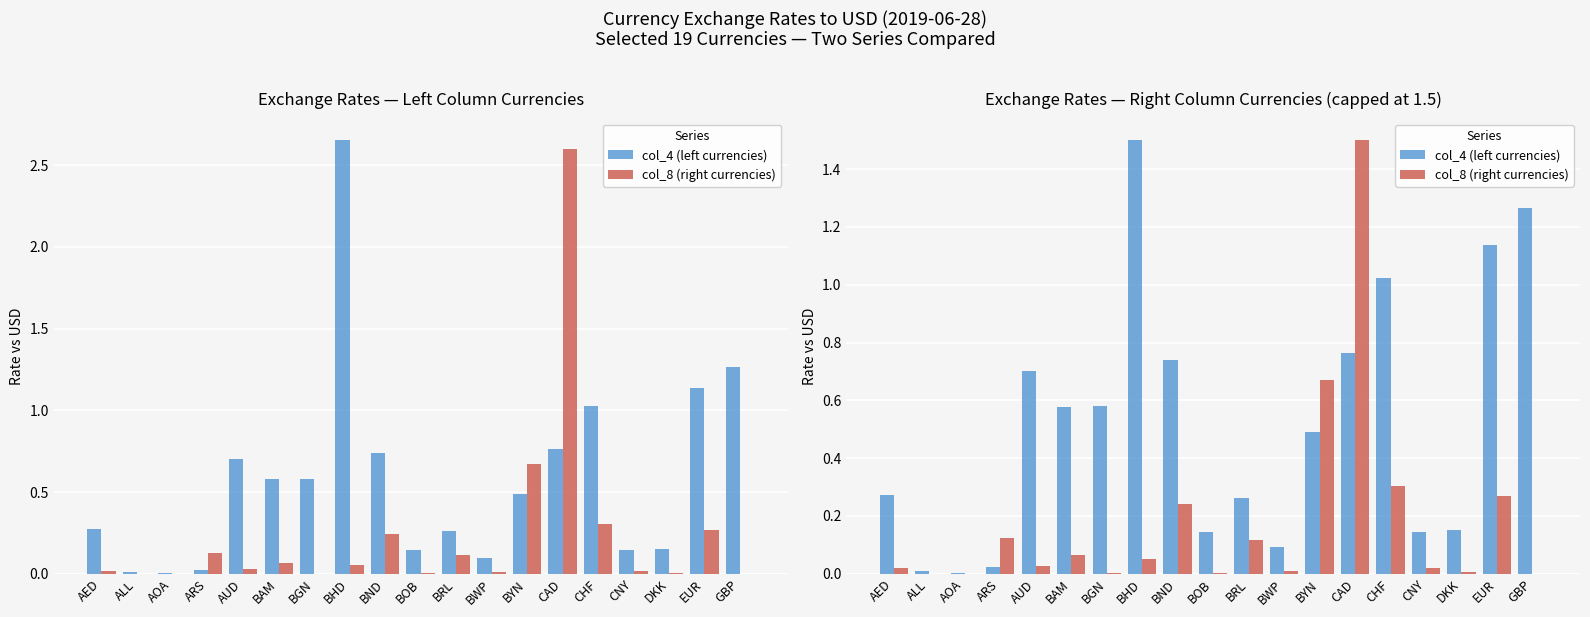

Which series has the largest total across all categories?

col_4 (left currencies)